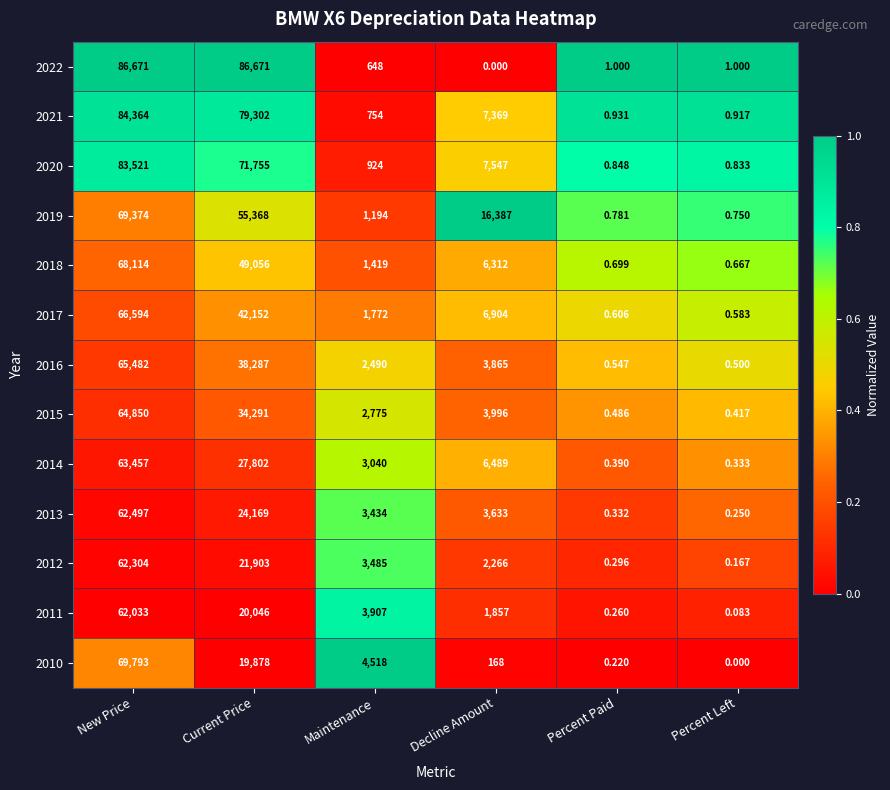

List the labels in order of 2015 value, smallest first.

Percent Left, Percent Paid, Maintenance, Decline Amount, Current Price, New Price